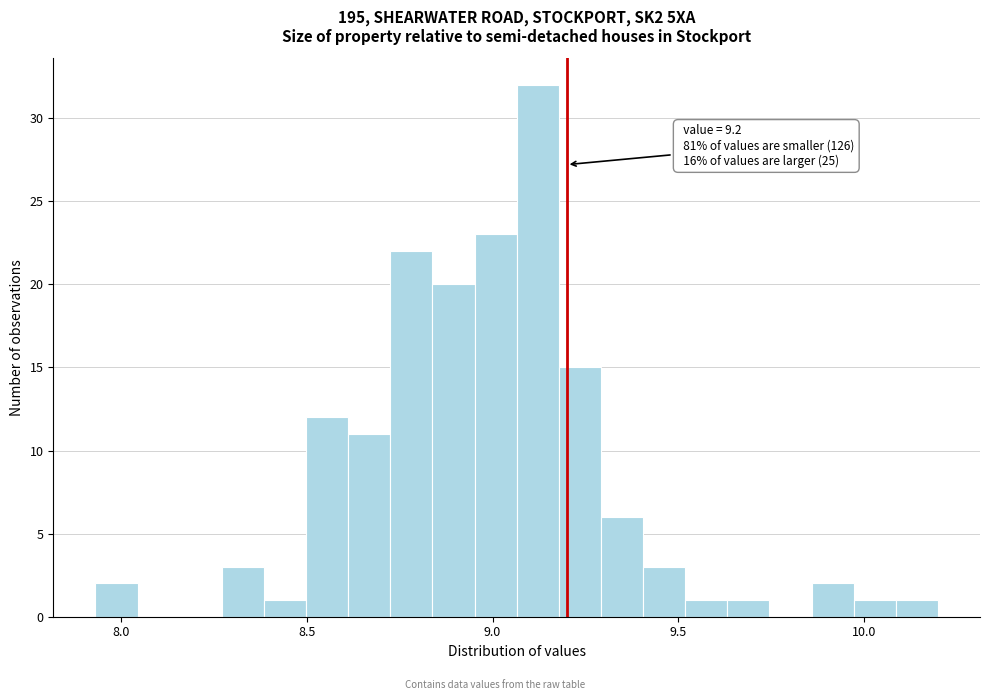

Around what value on the x-axis is the tallest bar? Give the approximate position of its centre, as read against the axis.

9.10